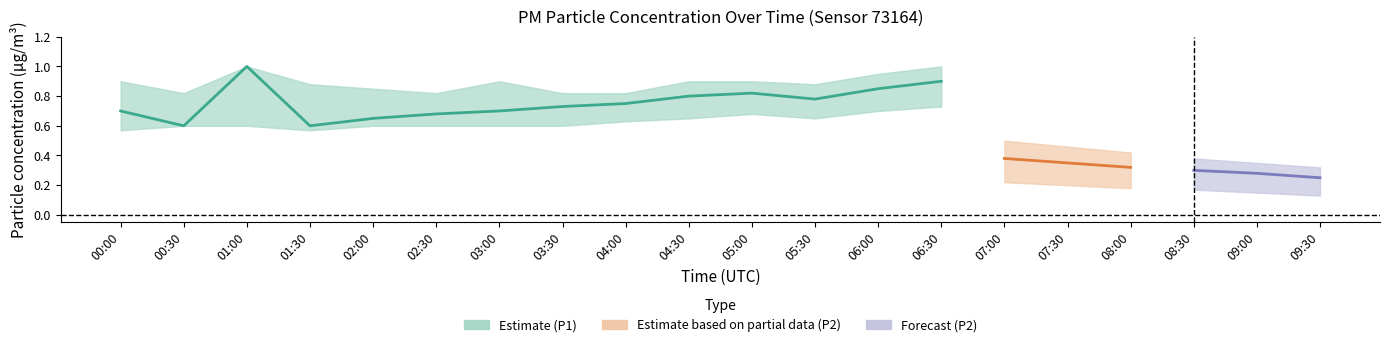

What is the value of the P2_upper point at the 2nd from the left?

0.3